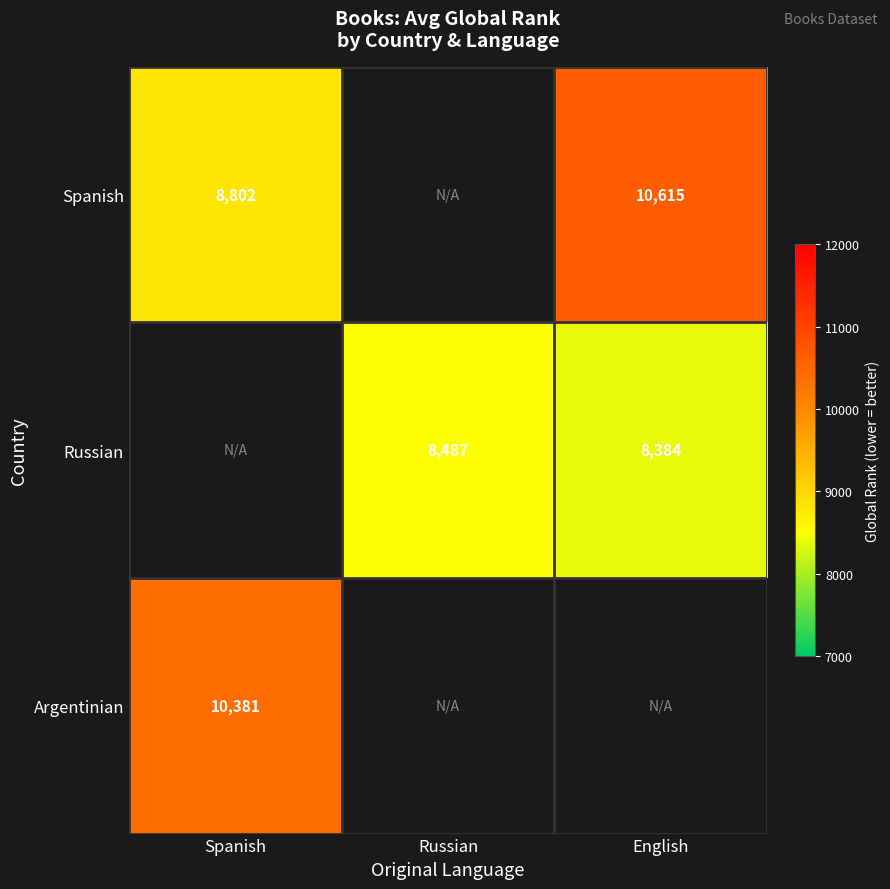

What is the spread (max minus min) of values at English?

2231.0